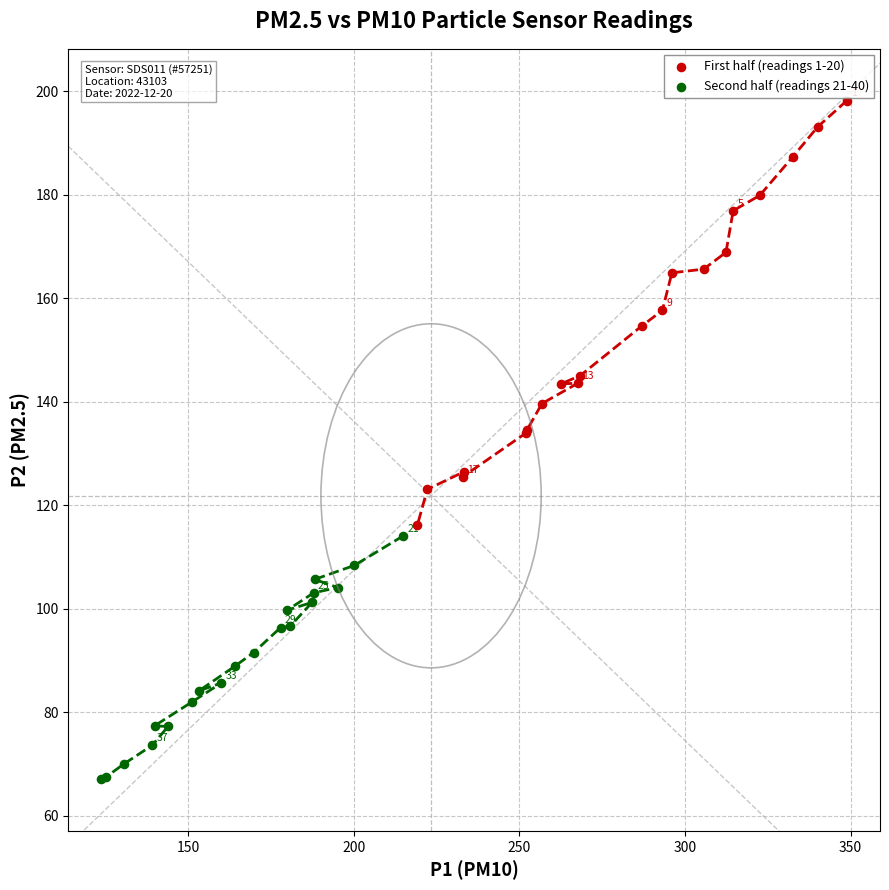

Which series has the largest Y range (max minus min)?

First half (readings 1-20)